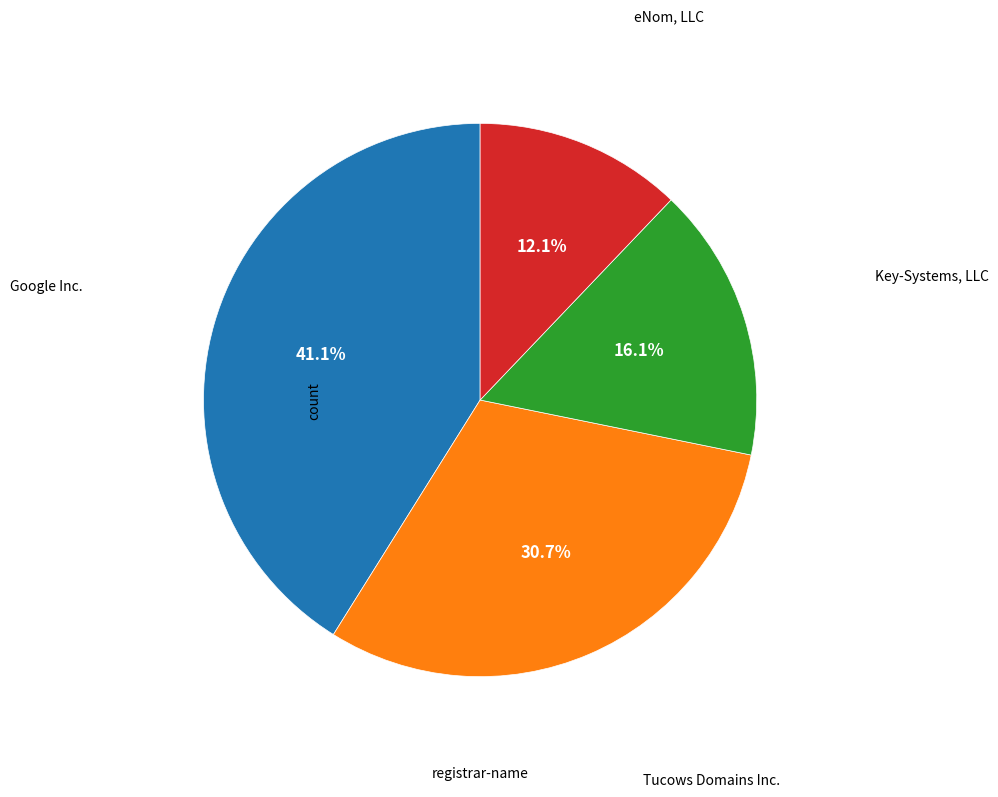

Is there any slice that represents more than half of the pie?

No